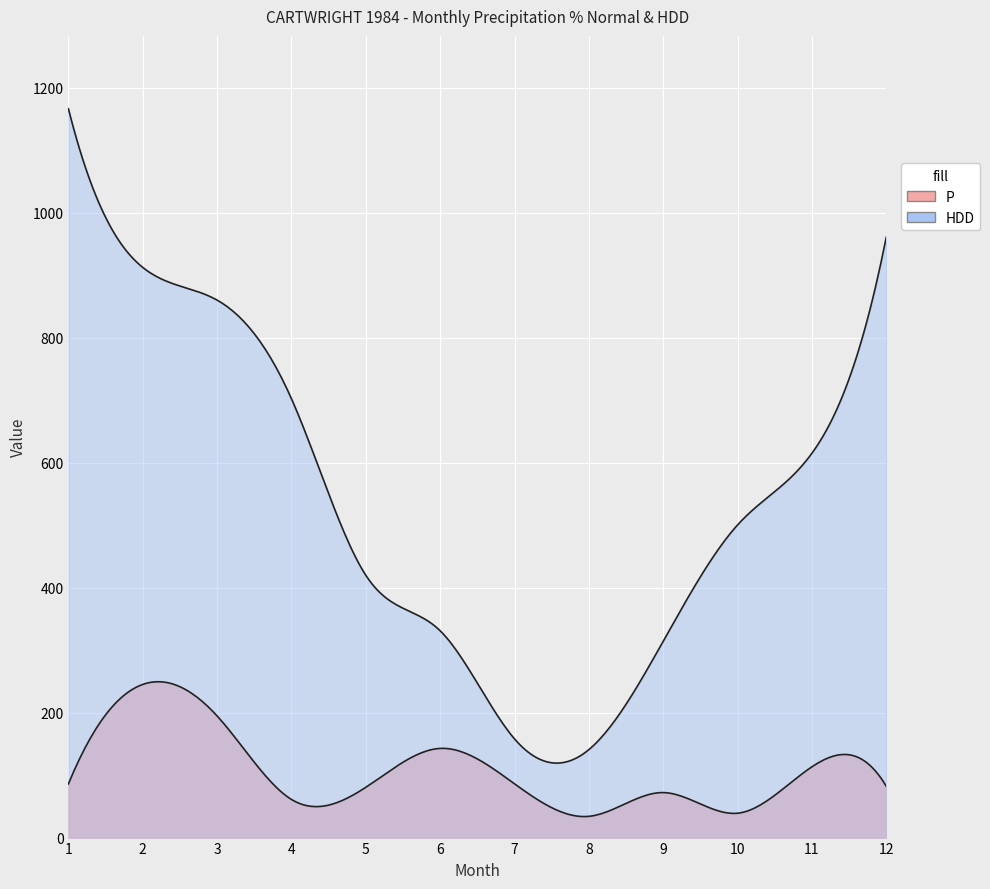

Between 6 and 7, which series saw the biggest shift?

HDD